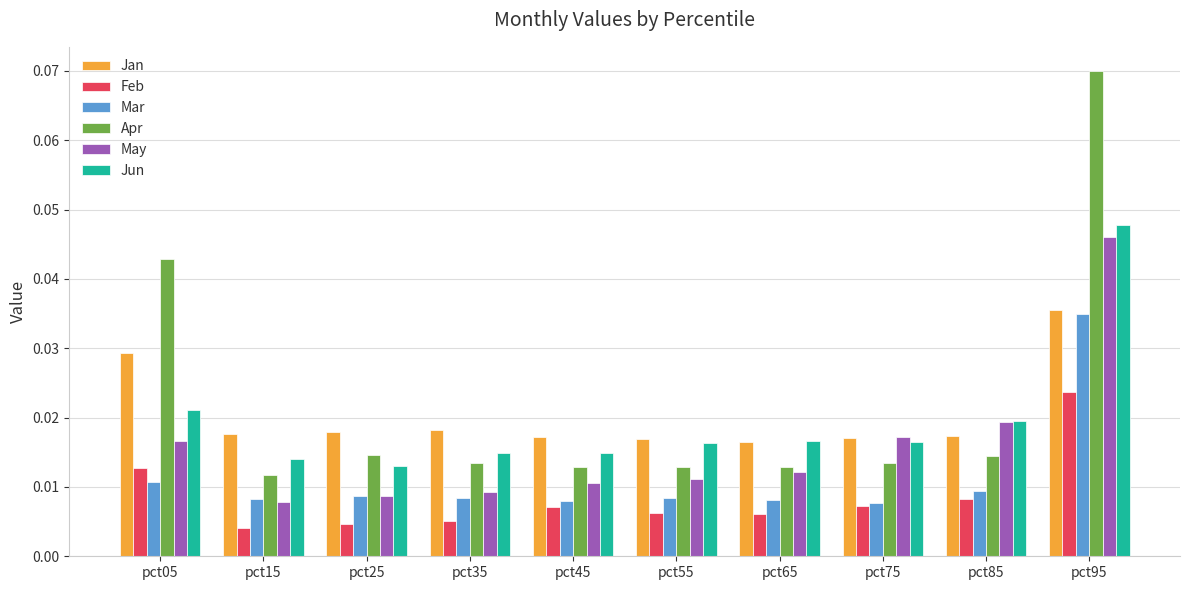

Which series has the widest spread of values?

Apr